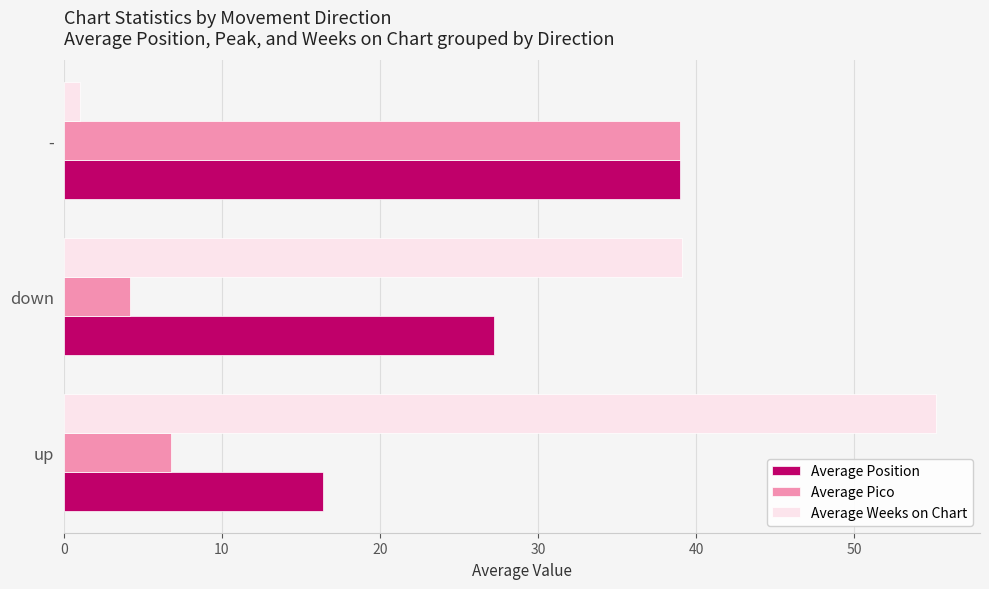

Which series has the largest total across all categories?

Average Weeks on Chart